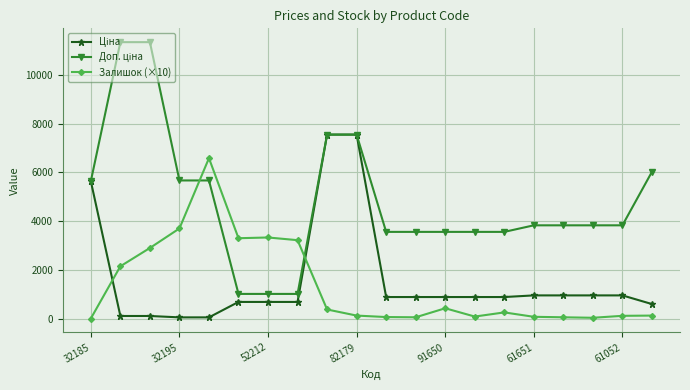

True or false: Залишок (×10) has more than 2 points higher than both neighbors.

True